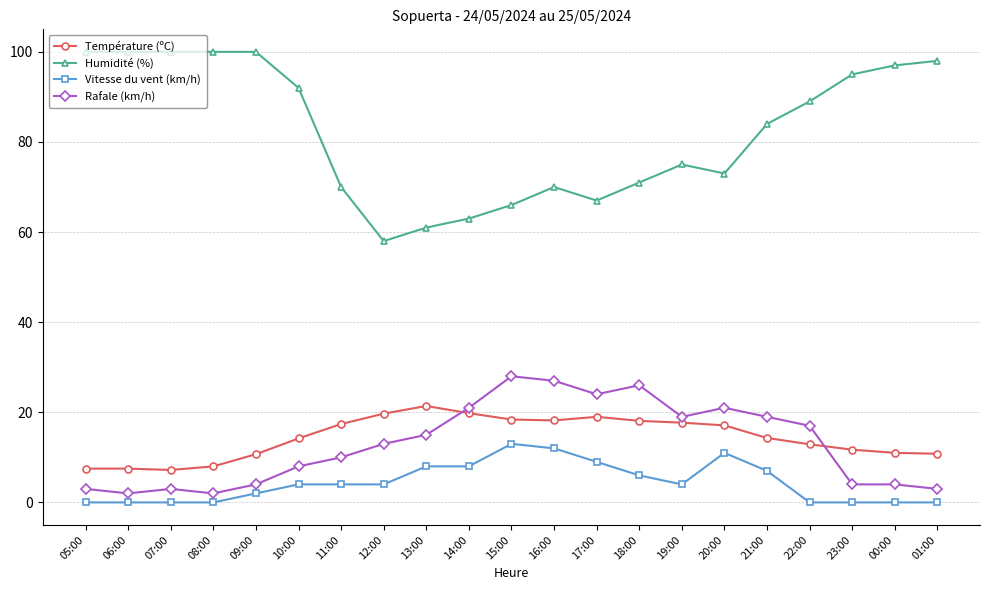

Which series has the largest total across all categories?

Humidité (%)